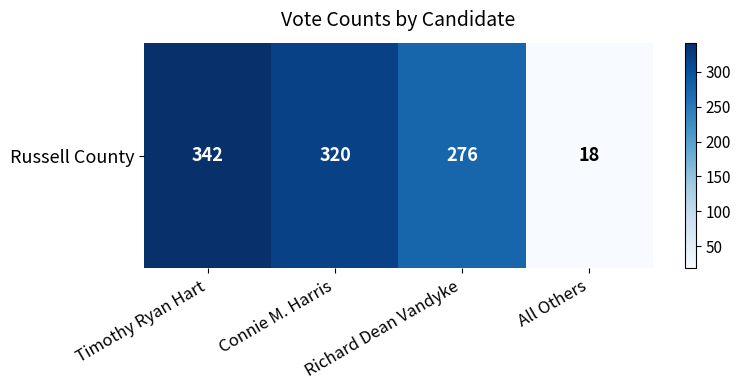

List the labels in order of value, largest first.

Timothy Ryan Hart, Connie M. Harris, Richard Dean Vandyke, All Others